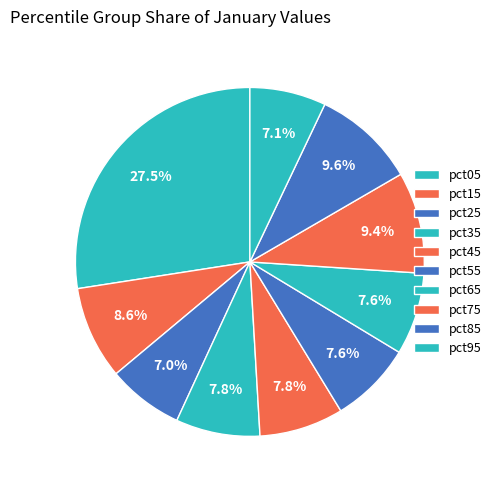

What percentage is the pct55 slice, to the nearest percent?

8%